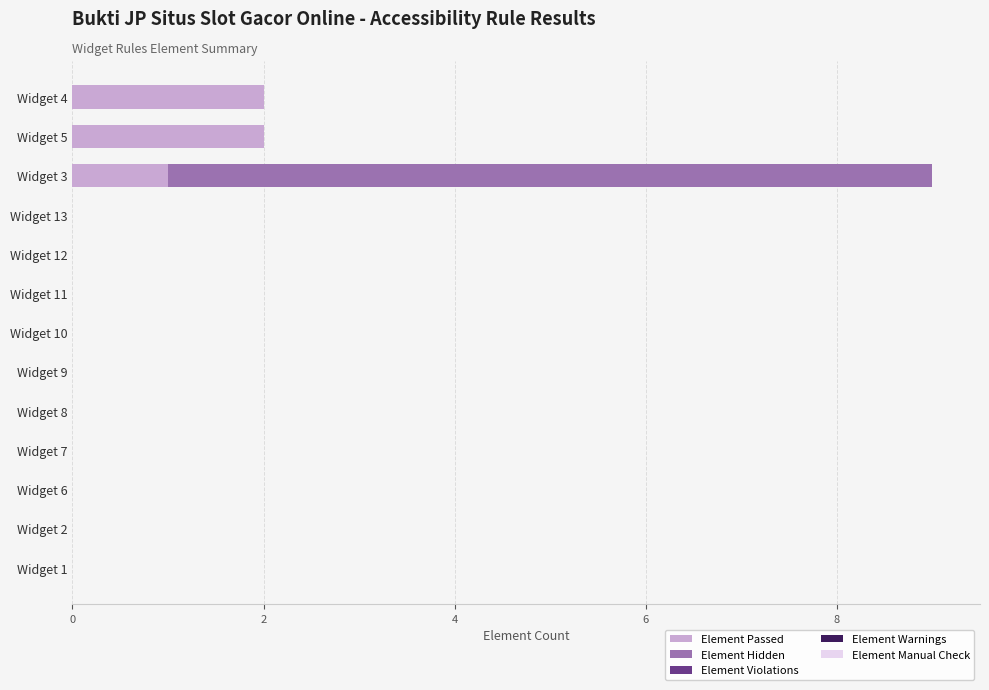

True or false: Element Passed has a value of -1 at Widget 12.

False